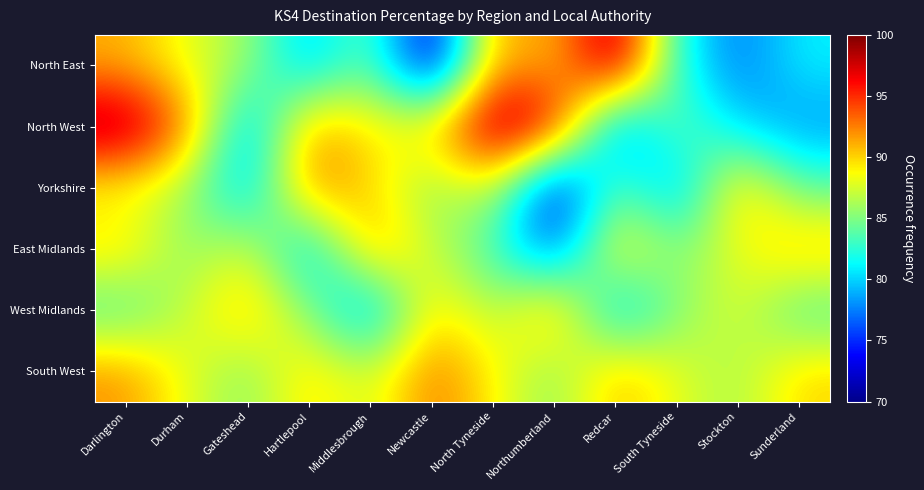

Which series has the widest spread of values?

North East